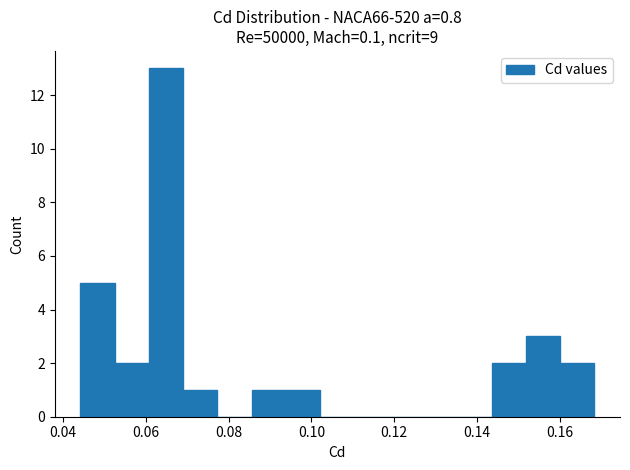

Reading left to right, list every bar in this chart as the range it spans on the x-axis followed by its height. Neither the bar edges nor the heights are printed on the chart, so give them approximately, as read against the axes.

0.044 to 0.052: 5
0.052 to 0.060: 2
0.060 to 0.070: 13
0.070 to 0.078: 1
0.078 to 0.086: 0
0.086 to 0.094: 1
0.094 to 0.102: 1
0.102 to 0.110: 0
0.110 to 0.118: 0
0.118 to 0.126: 0
0.126 to 0.136: 0
0.136 to 0.144: 0
0.144 to 0.152: 2
0.152 to 0.160: 3
0.160 to 0.168: 2